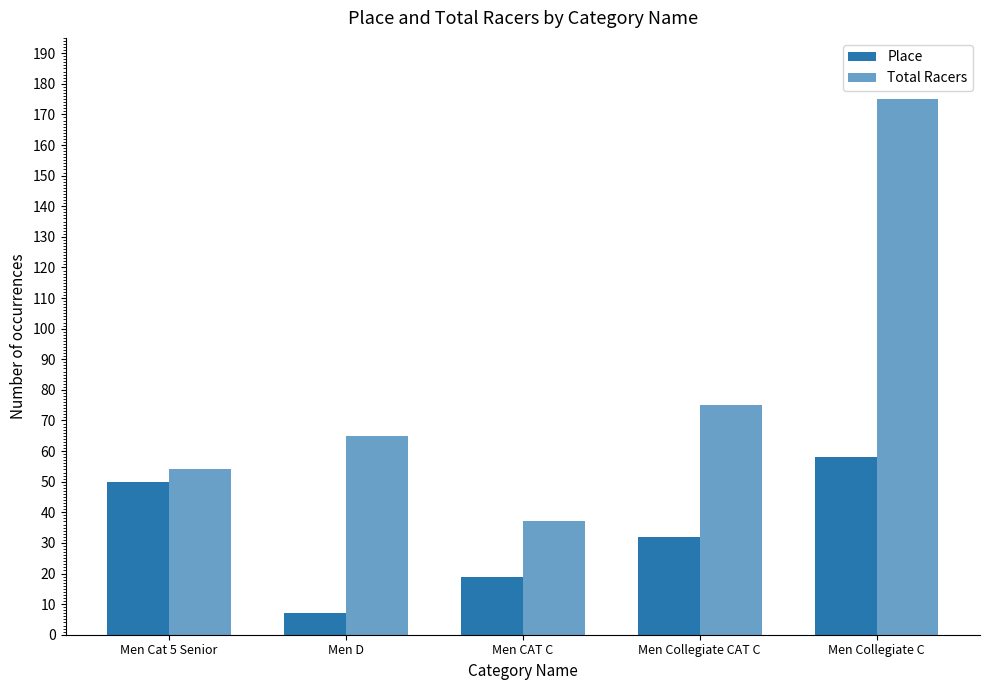

What is the total value across all series at Men Collegiate C?

233